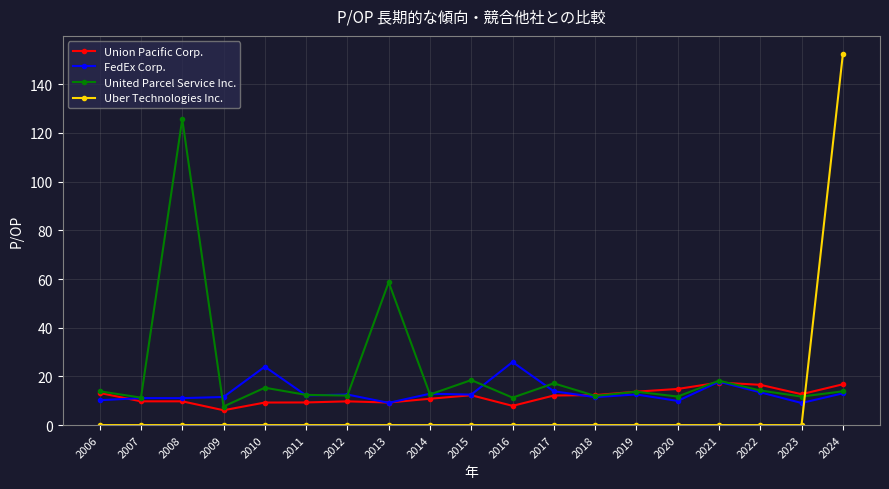

True or false: United Parcel Service Inc. has more than 1 interior local peaks.

True